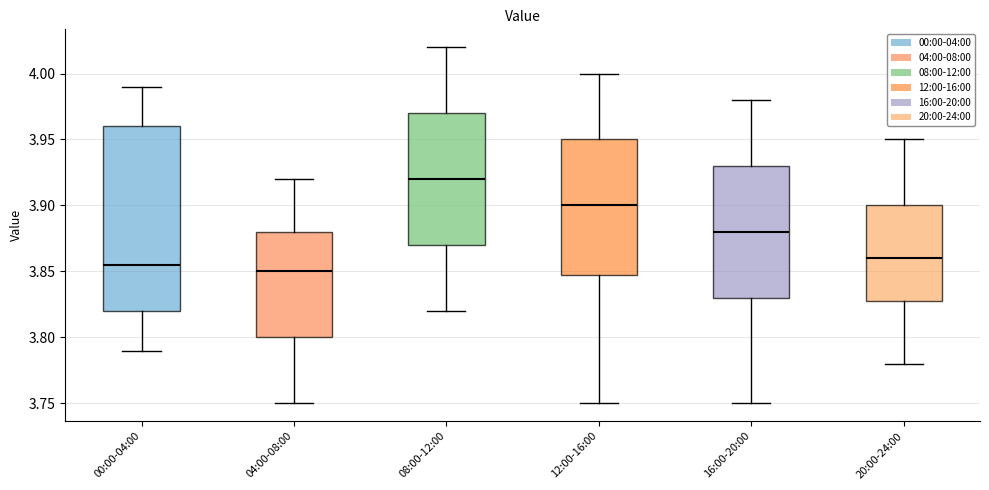

Which box's median line is the highest?

08:00-12:00